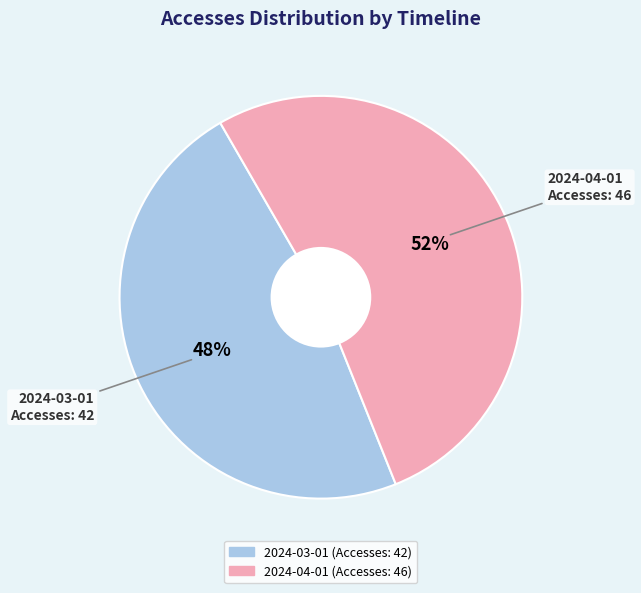

Is it true that 2024-04-01 is 47% of the pie?

False